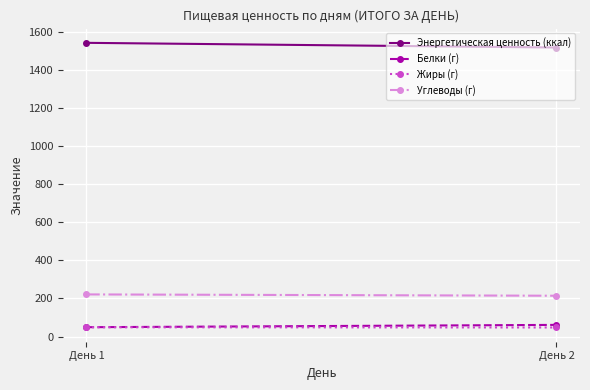

Read the Жиры (г) value at День 2.

47.6